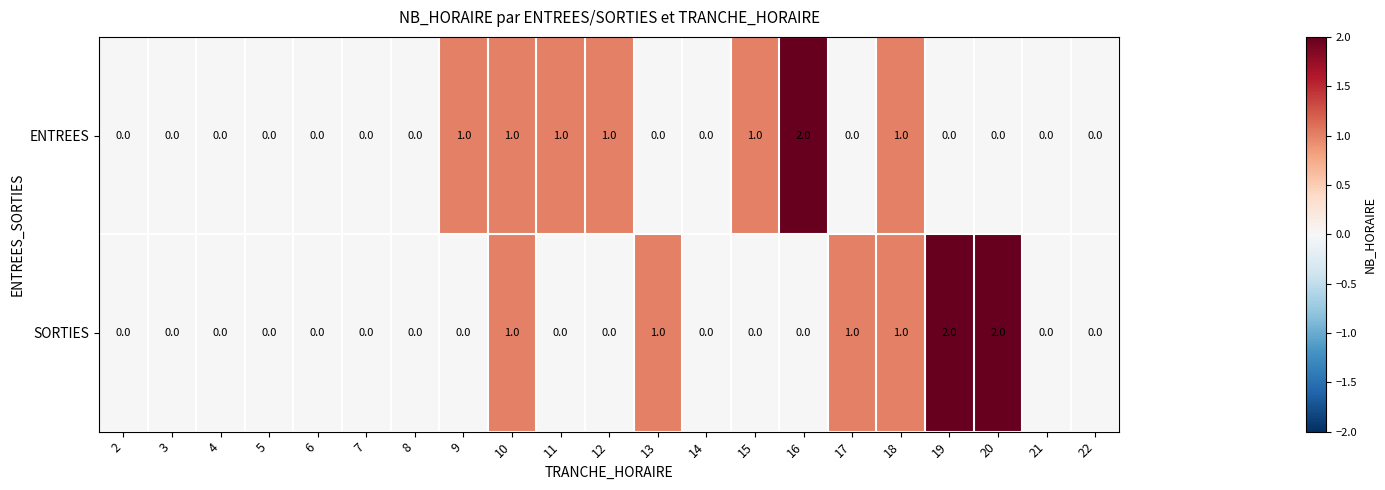

Is it true that ENTREES equals 0 at 4?

True